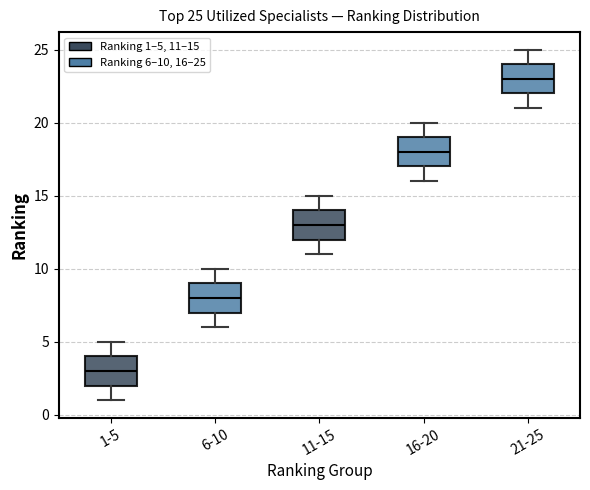

Which box's median line is the highest?

21-25